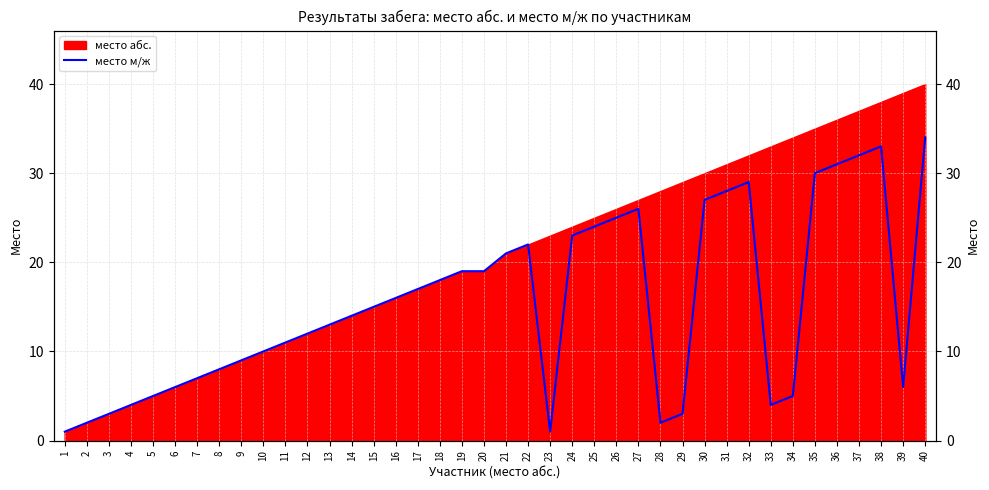

Reading right to left, what are all the values shown in this chart?

34	6	33	32	31	30	5	4	29	28	27	3	2	26	25	24	23	1	22	21	19	19	18	17	16	15	14	13	12	11	10	9	8	7	6	5	4	3	2	1